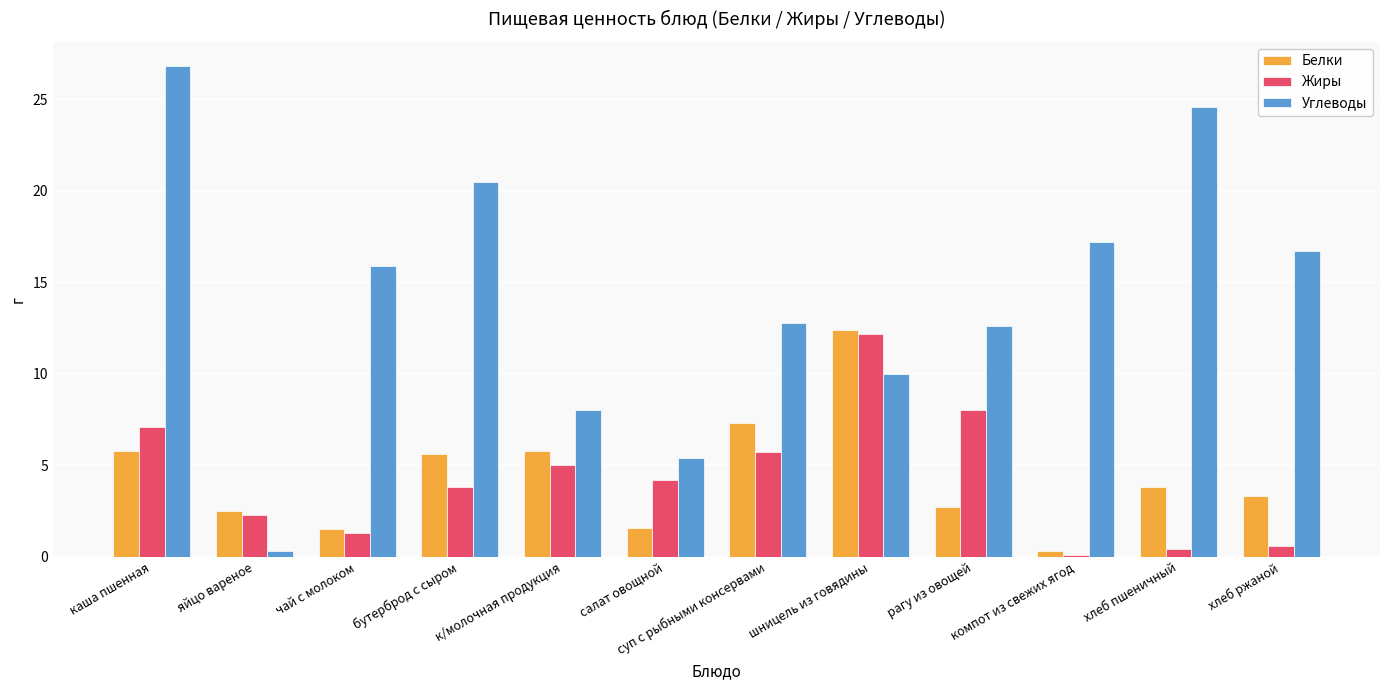

At суп с рыбными консервами, list the series in order from largest to smallest.

Углеводы, Белки, Жиры